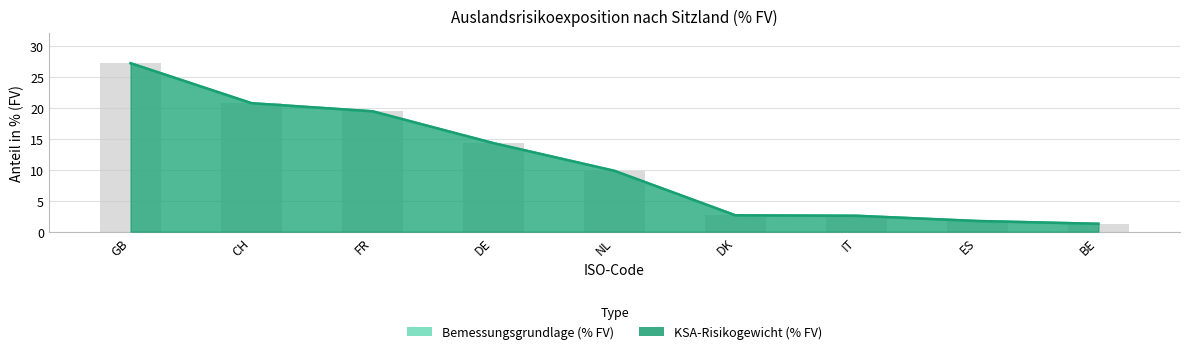

At GB, list the series in order from smallest to largest.

Bemessungsgrundlage (% FV), KSA-Risikogewicht (% FV)